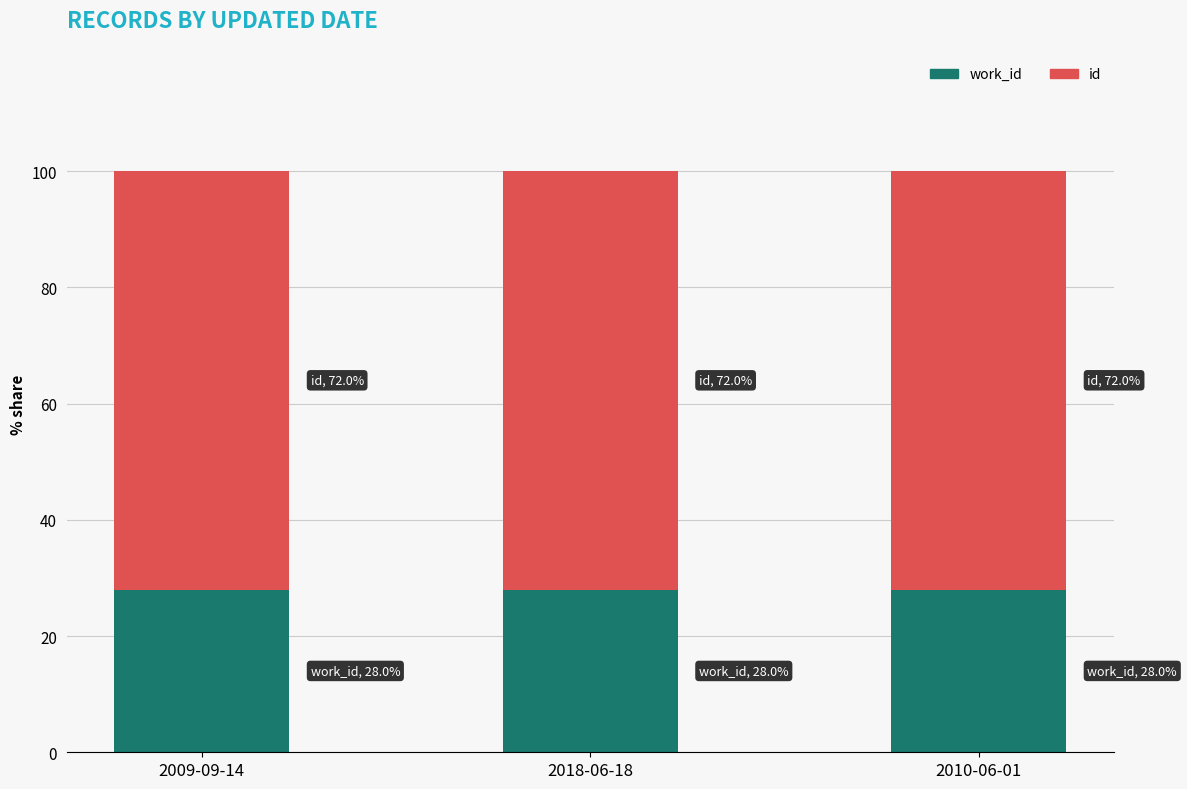

What is the total value across all series at 2010-06-01?

100.0